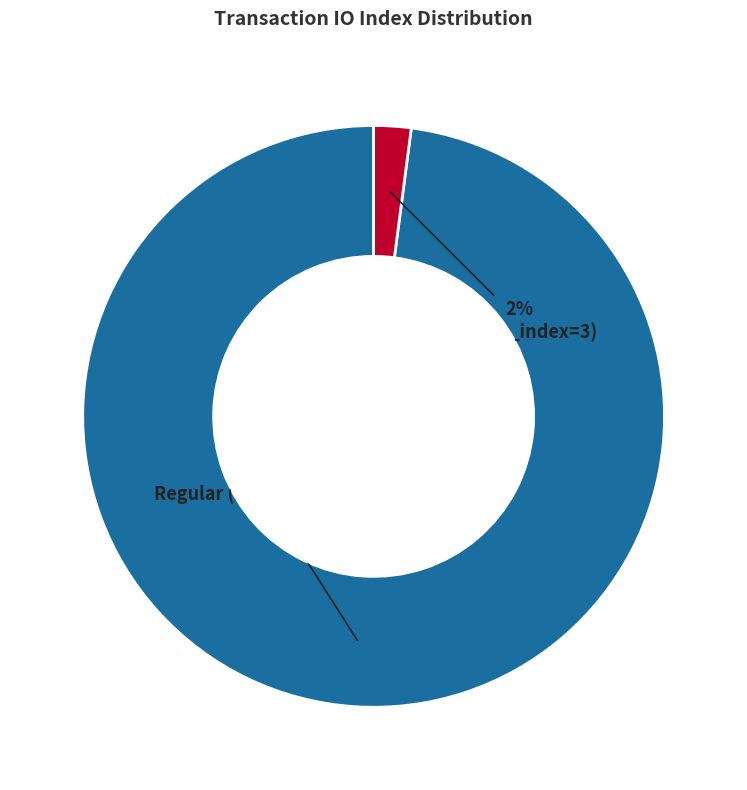

Does any single category account for the majority?

Yes